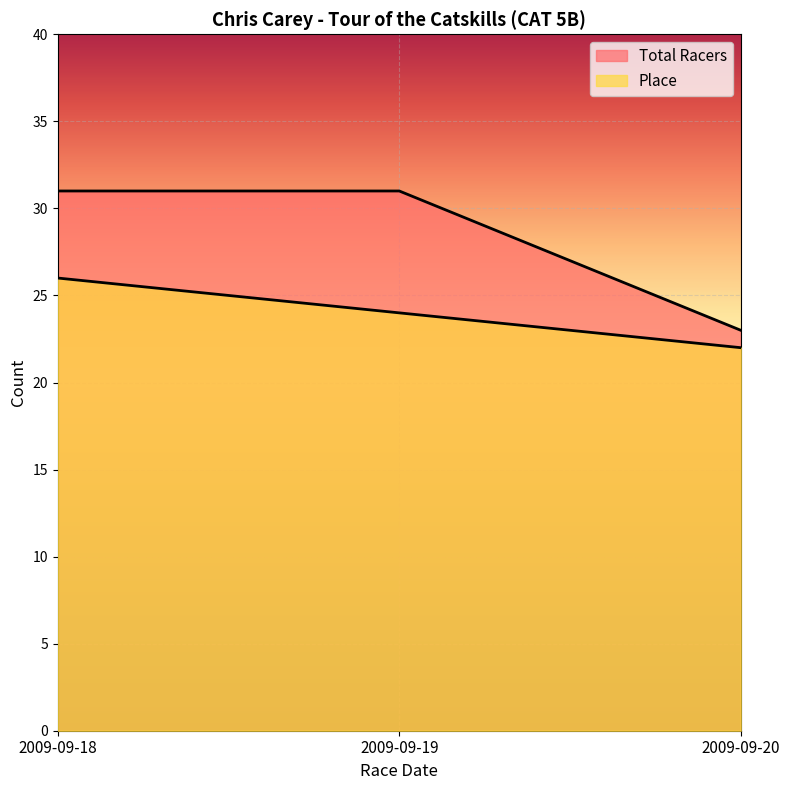

At how many categories does at least one series exceed 26?

2